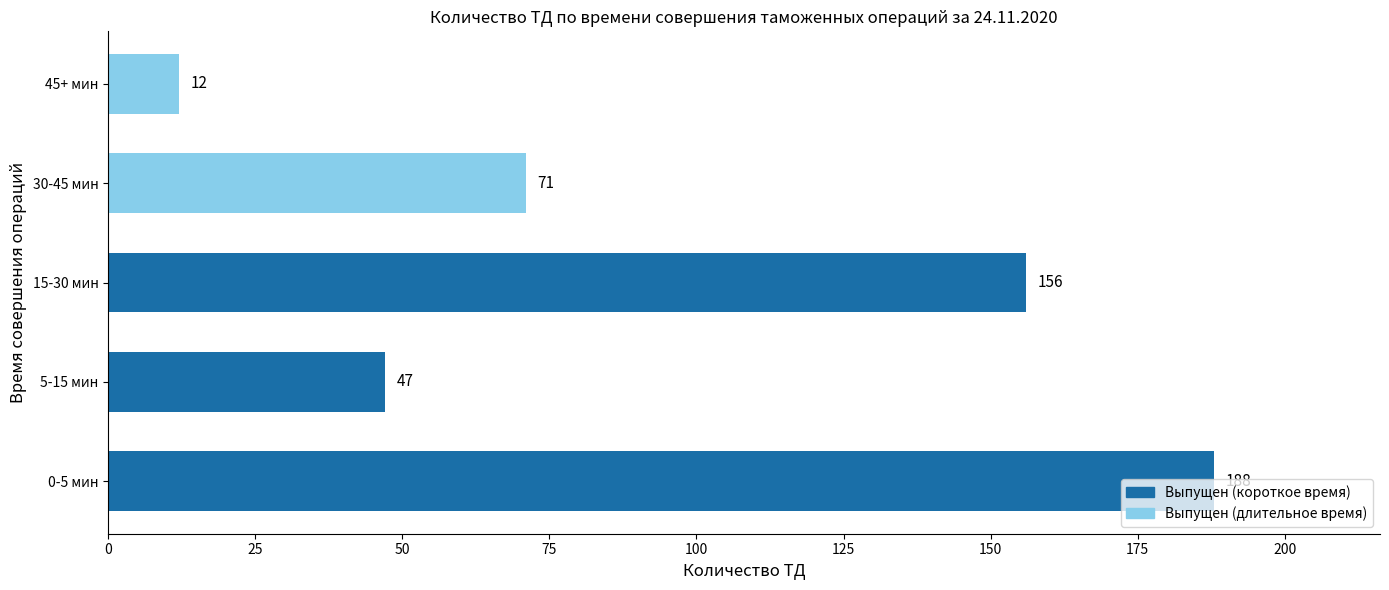

Between 0-5 мин and 30-45 мин, which is larger?

0-5 мин